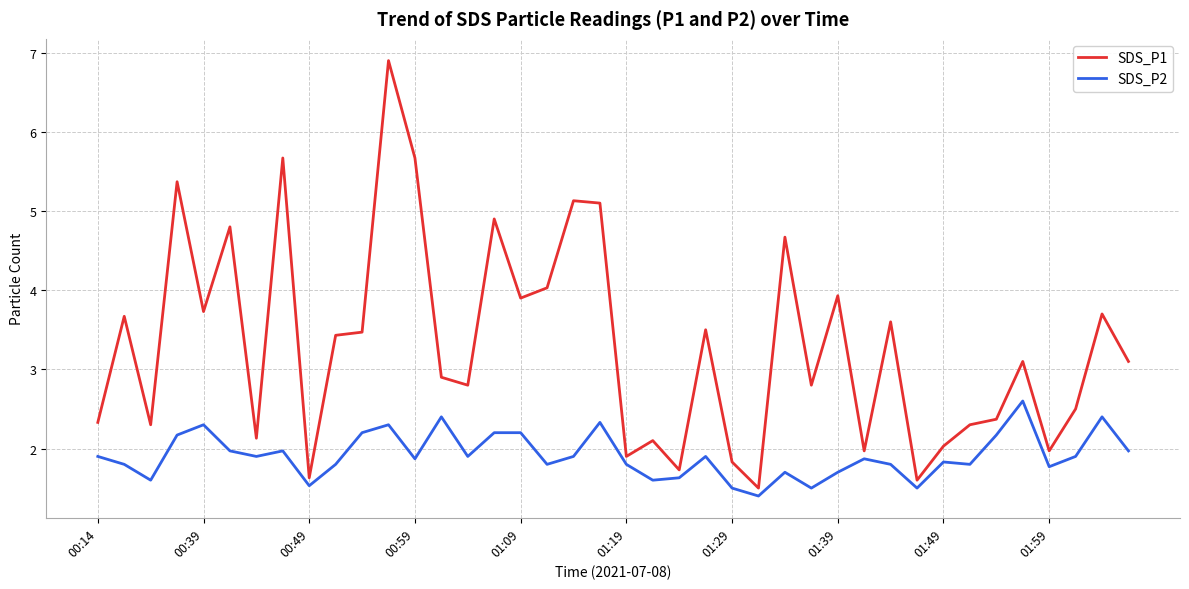

What is the lowest value of the SDS_P2 series?

1.4